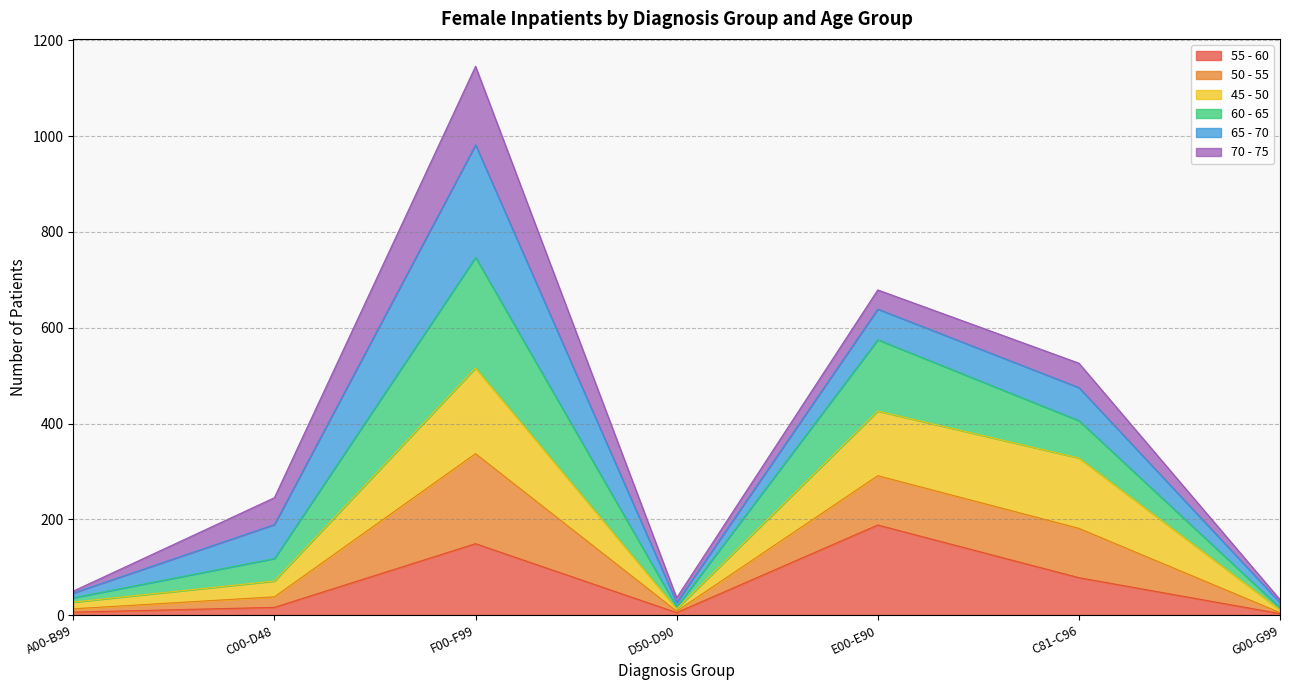

How many lines are shown in the chart?

6